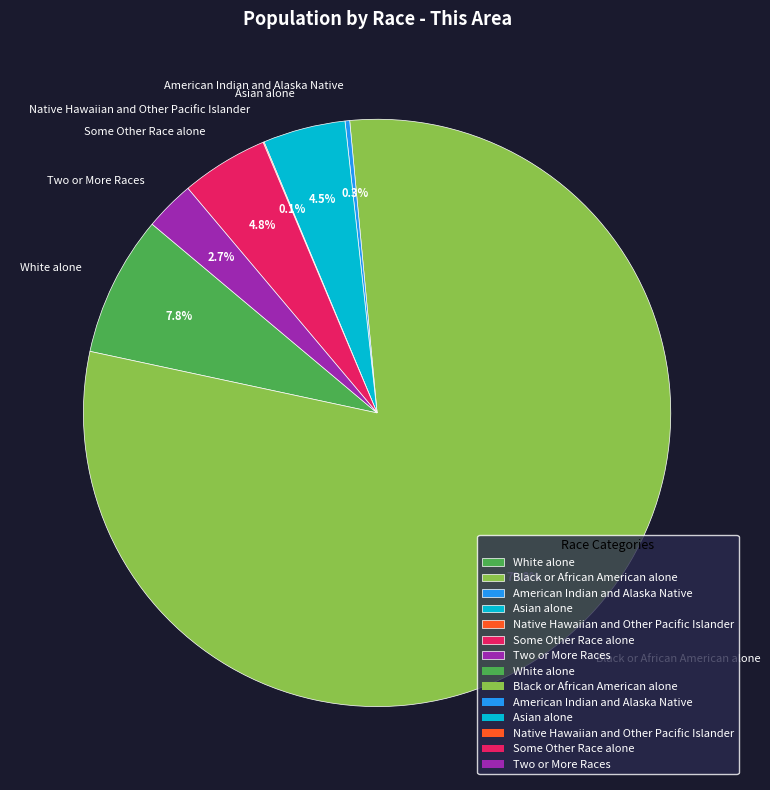

What percentage is NOT represented by Asian alone?

95.5%